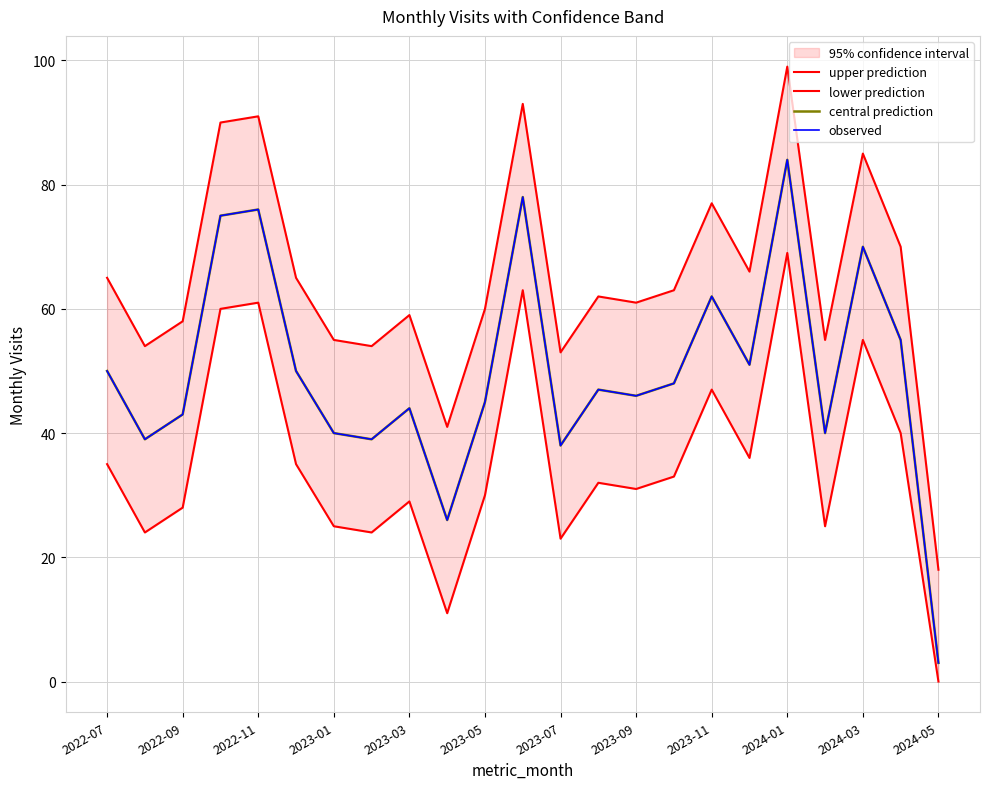

Where does the central prediction series first go above 47?

2022-07